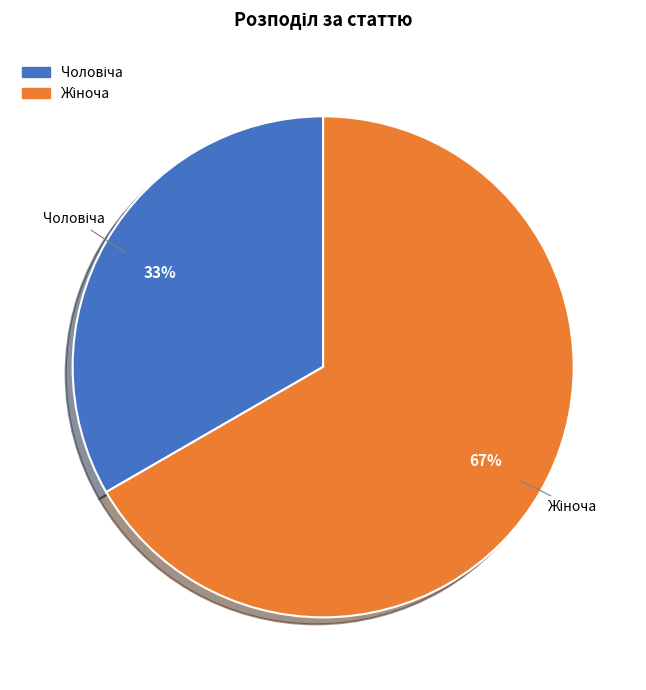

Is there any slice that represents more than half of the pie?

Yes